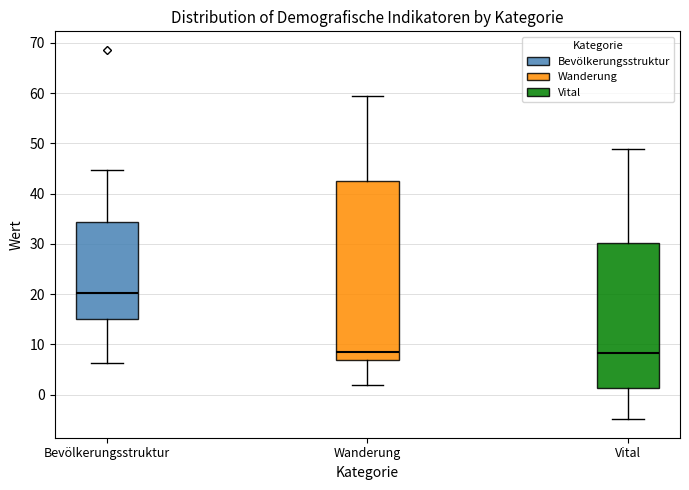

Reading left to right, transcribe this box plot: for each box, give where its median line is, the range the box spans, and where its two whiskers end, as read against the y-axis. The values are not printed on the chart, so give them approximately, as read against the axis.

Bevölkerungsstruktur: median 20, box 15 to 34, whiskers 6 to 45
Wanderung: median 8, box 7 to 42, whiskers 2 to 59
Vital: median 8, box 1 to 30, whiskers -5 to 49